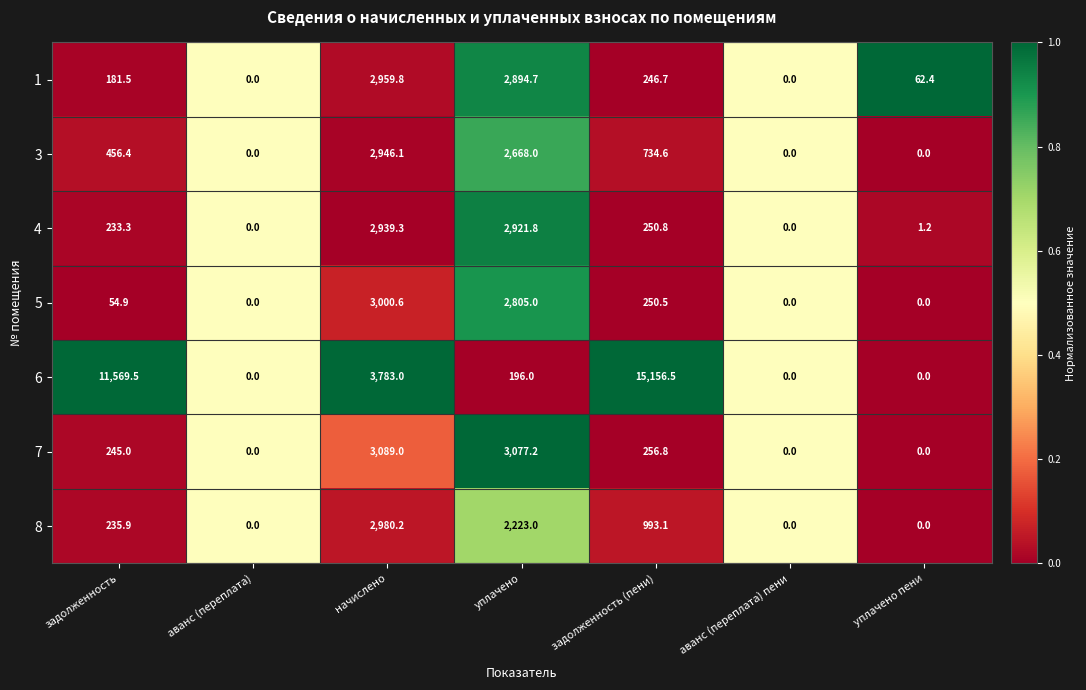

What is the total value across all series at задолженность (пени)?

17889.0